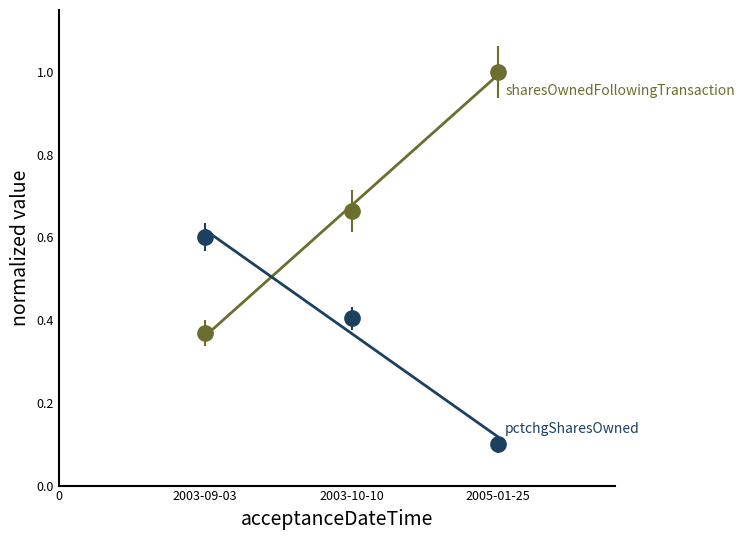

What is the value of the sharesOwnedFollowingTransaction point at the 2nd from the left?

0.7